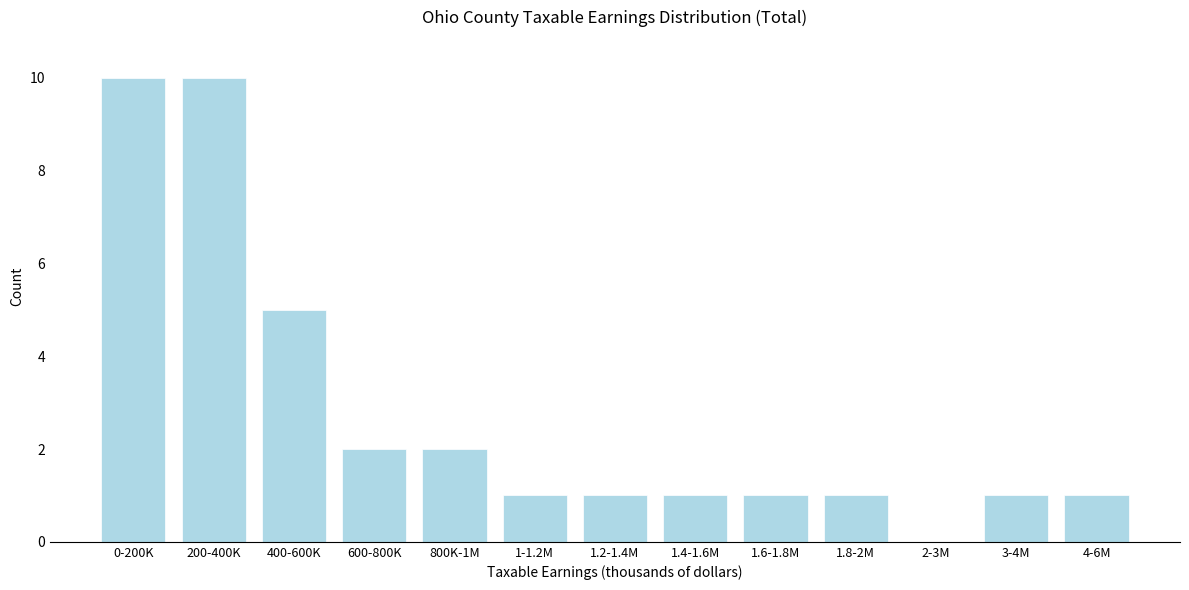

Reading left to right, extract all data points from this chart.

0-200K=10	200-400K=10	400-600K=5	600-800K=2	800K-1M=2	1-1.2M=1	1.2-1.4M=1	1.4-1.6M=1	1.6-1.8M=1	1.8-2M=1	2-3M=0	3-4M=1	4-6M=1